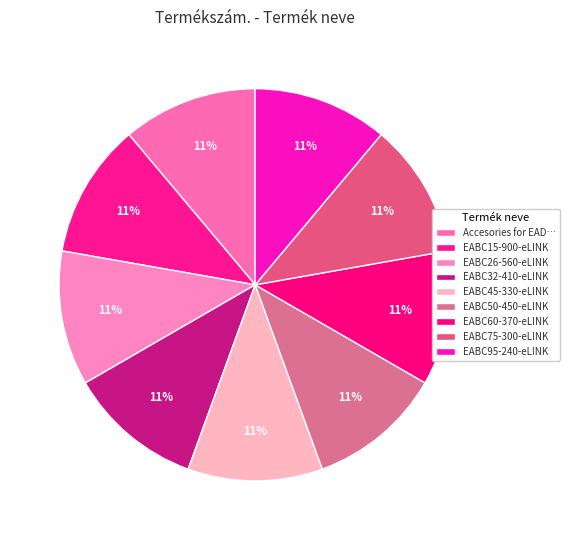

Which has a higher value, EABC60-370-eLINK or EABC75-300-eLINK?

EABC75-300-eLINK